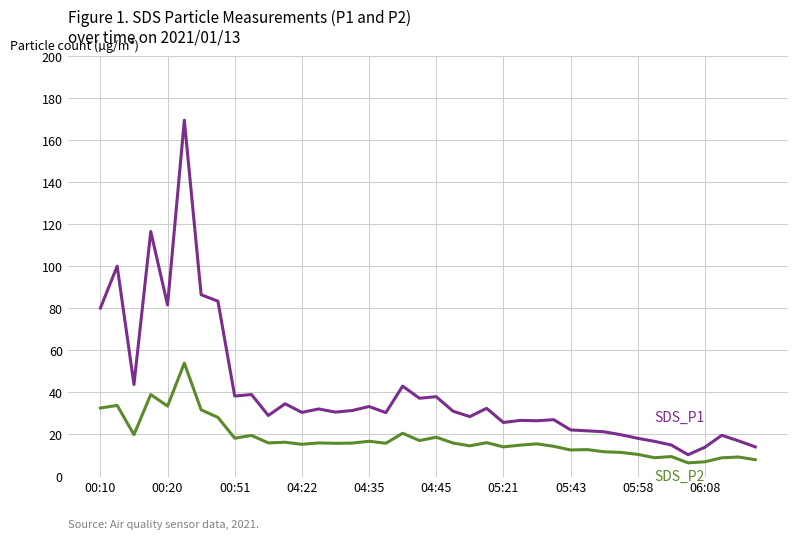

What is the greatest value displayed?

169.5